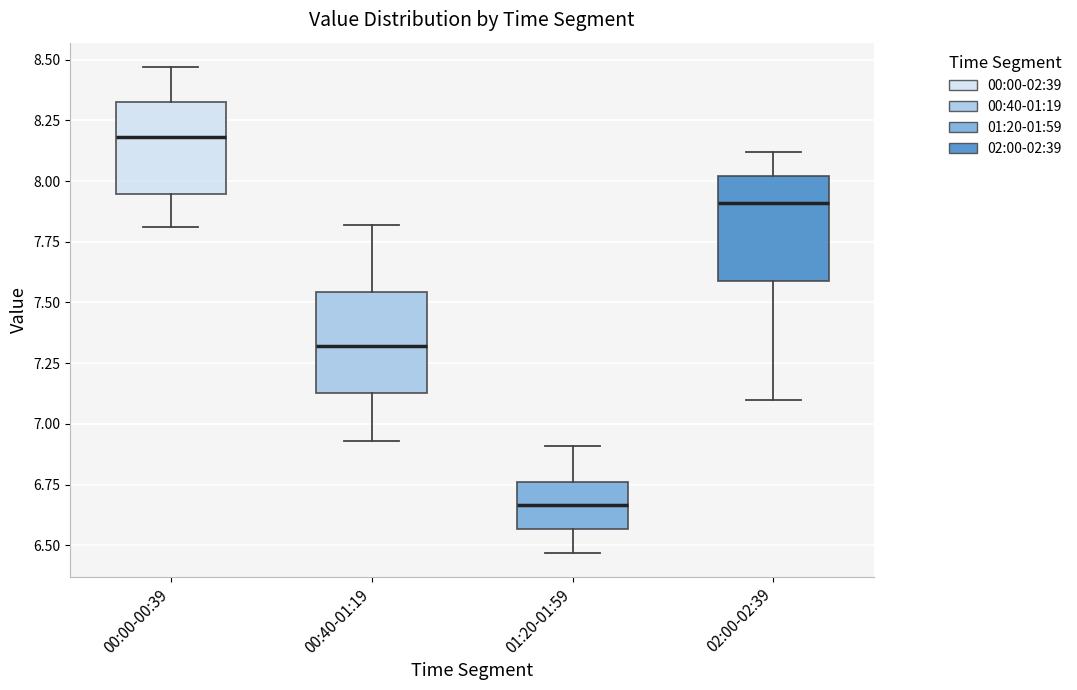

Reading left to right, transcribe this box plot: for each box, give where its median line is, the range the box spans, and where its two whiskers end, as read against the y-axis. The values are not printed on the chart, so give them approximately, as read against the axis.

00:00-00:39: median 8.20, box 7.95 to 8.35, whiskers 7.80 to 8.45
00:40-01:19: median 7.30, box 7.15 to 7.55, whiskers 6.95 to 7.80
01:20-01:59: median 6.65, box 6.55 to 6.75, whiskers 6.45 to 6.90
02:00-02:39: median 7.90, box 7.60 to 8.00, whiskers 7.10 to 8.10